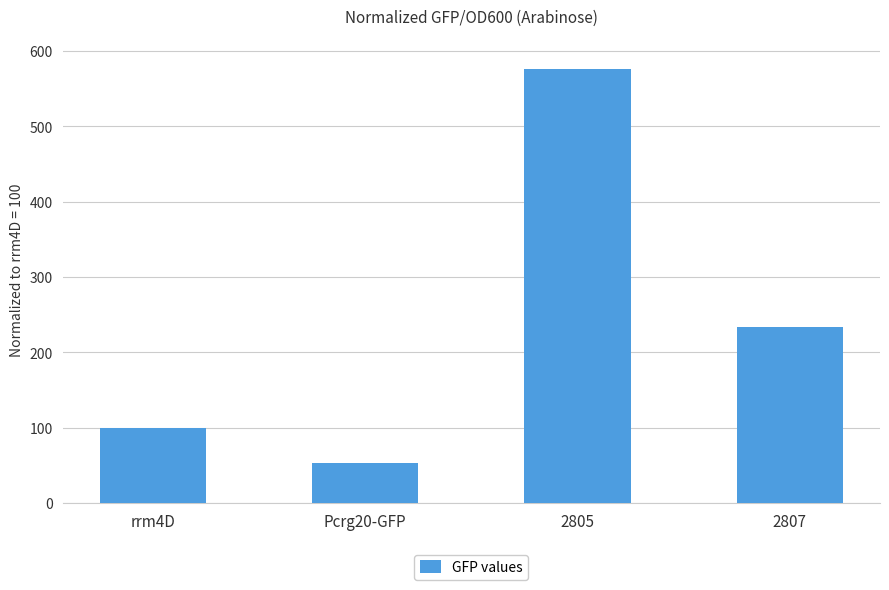

Reading right to left, transcribe all the data shown in this chart.

2807=233.7	2805=576.3	Pcrg20-GFP=53.0	rrm4D=100.0